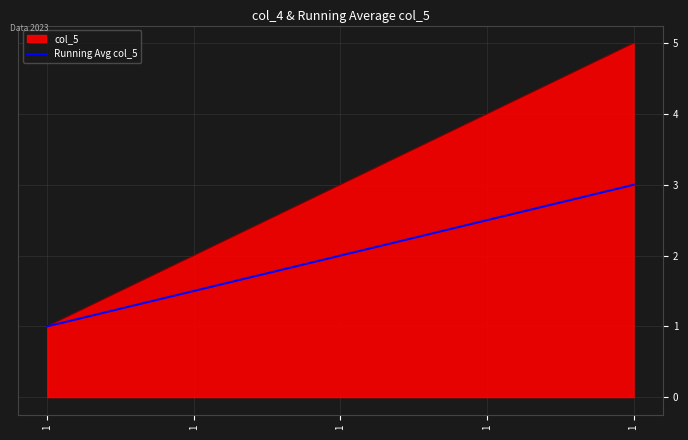

Does the chart have visible grid lines?

Yes